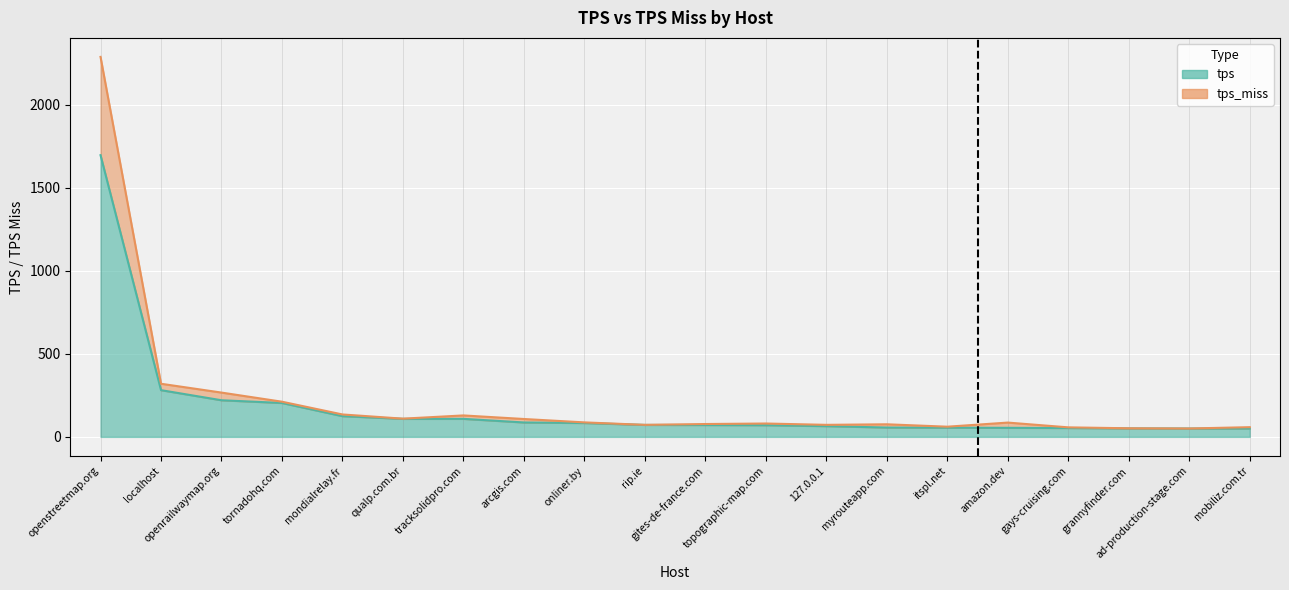

What is the label of the 6th point from the left?

qualp.com.br